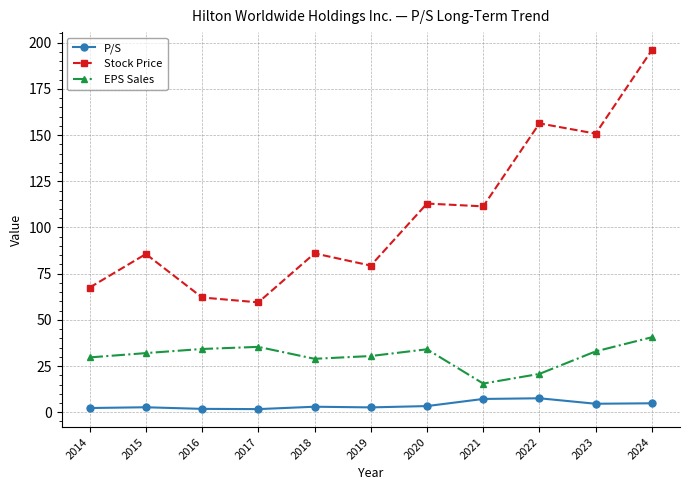

Is the value of Stock Price at 2020 greater than the value of P/S at 2020?

Yes